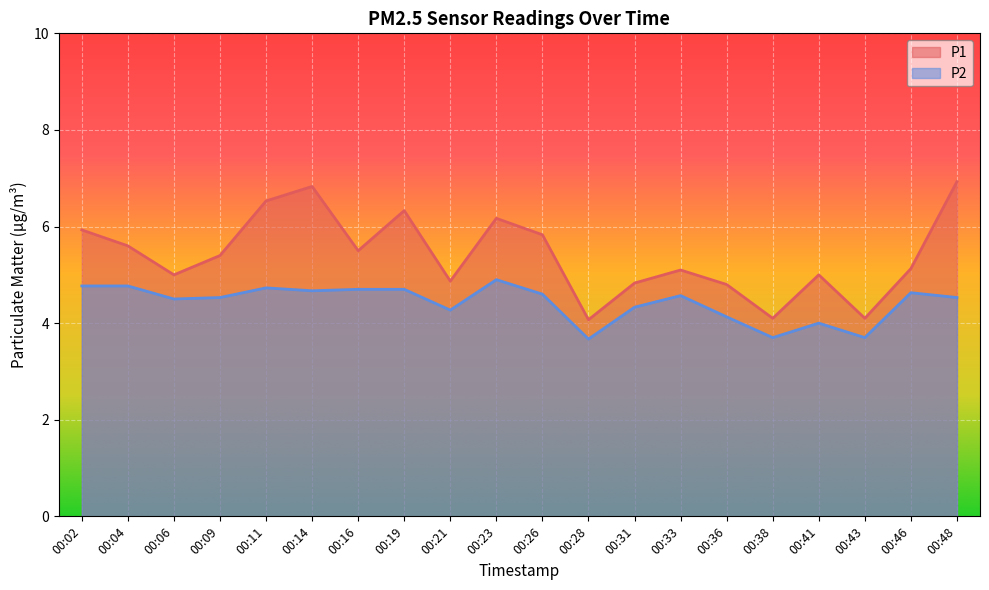

In P1, how many points are lower than both neighbors (excluding endpoints)?

6